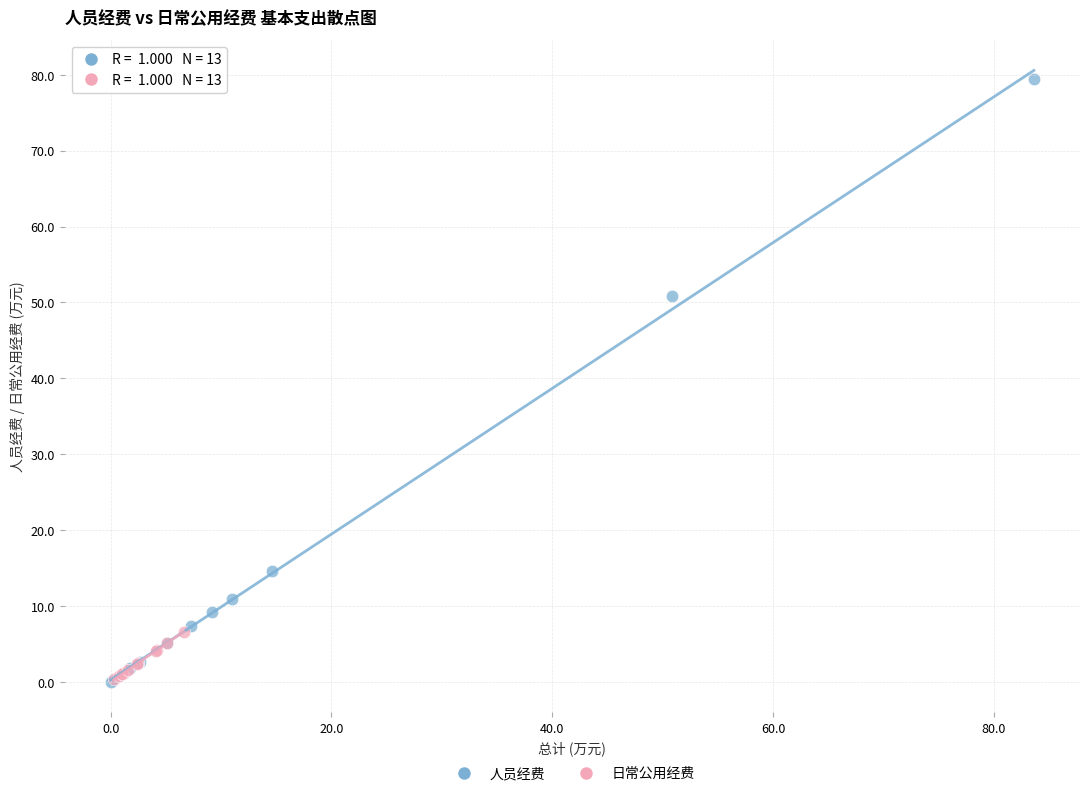

Which series has the largest Y range (max minus min)?

人员经费